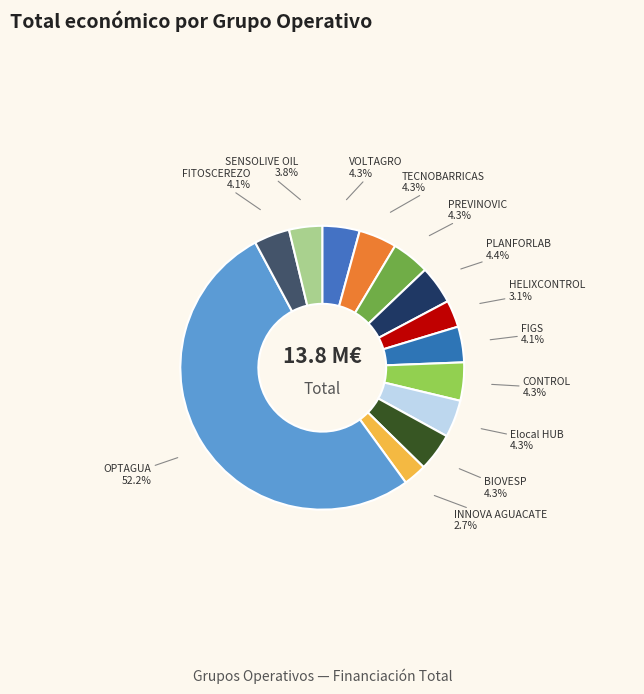

What is the smallest slice in the pie chart?

INNOVA AGUACATE